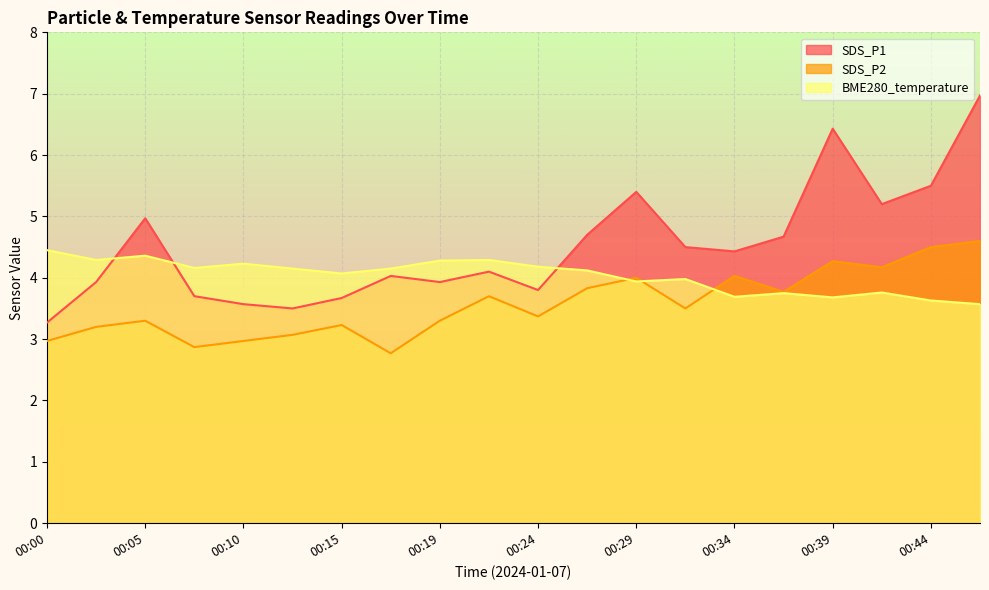

What is the spread (max minus min) of values at 00:46?

3.4